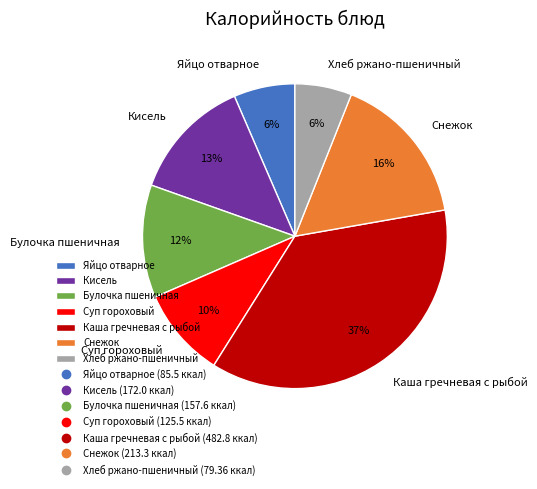

True or false: Хлеб ржано-пшеничный accounts for 18% of the total.

False